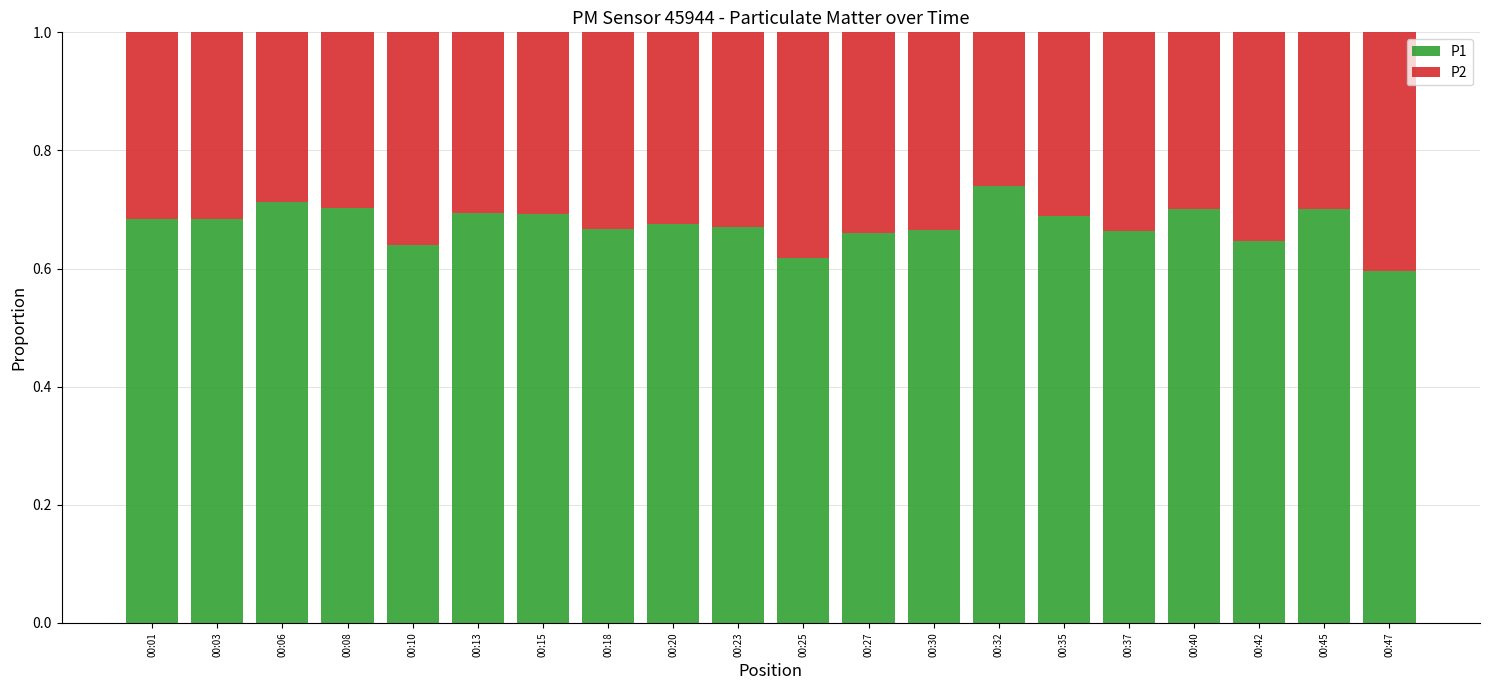

At which label does P1 reach its peak?

00:32